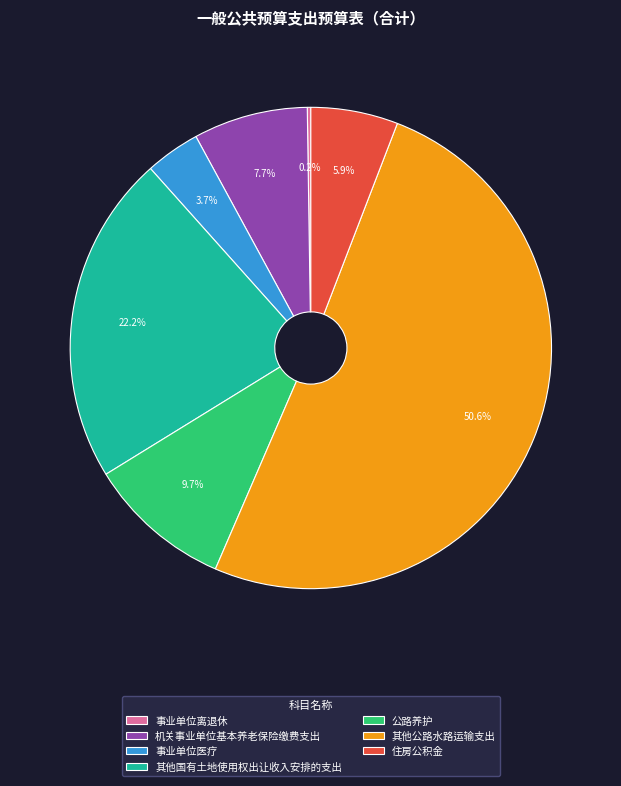

True or false: 其他国有土地使用权出让收入安排的支出 accounts for 22% of the total.

True